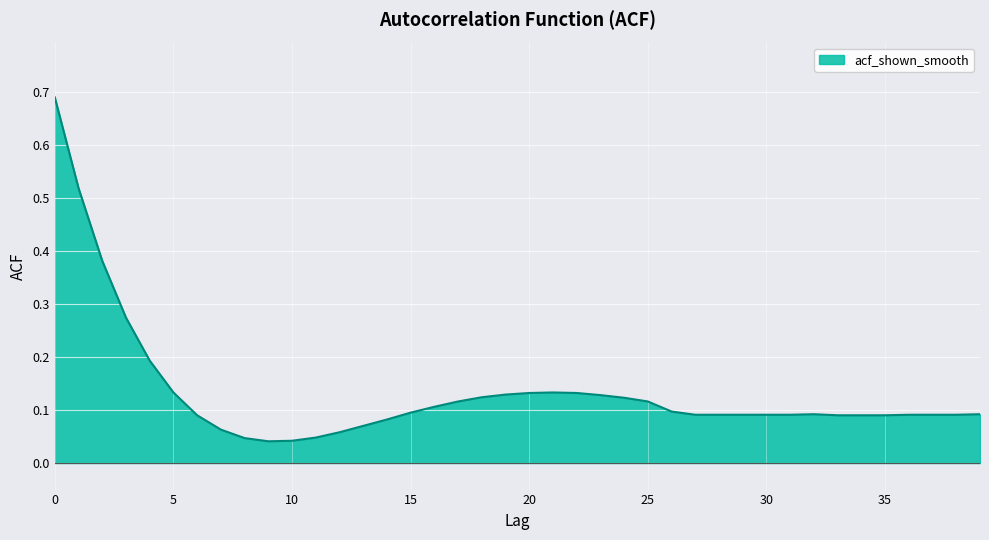

What is the difference between the maximum and minimum values?

0.6